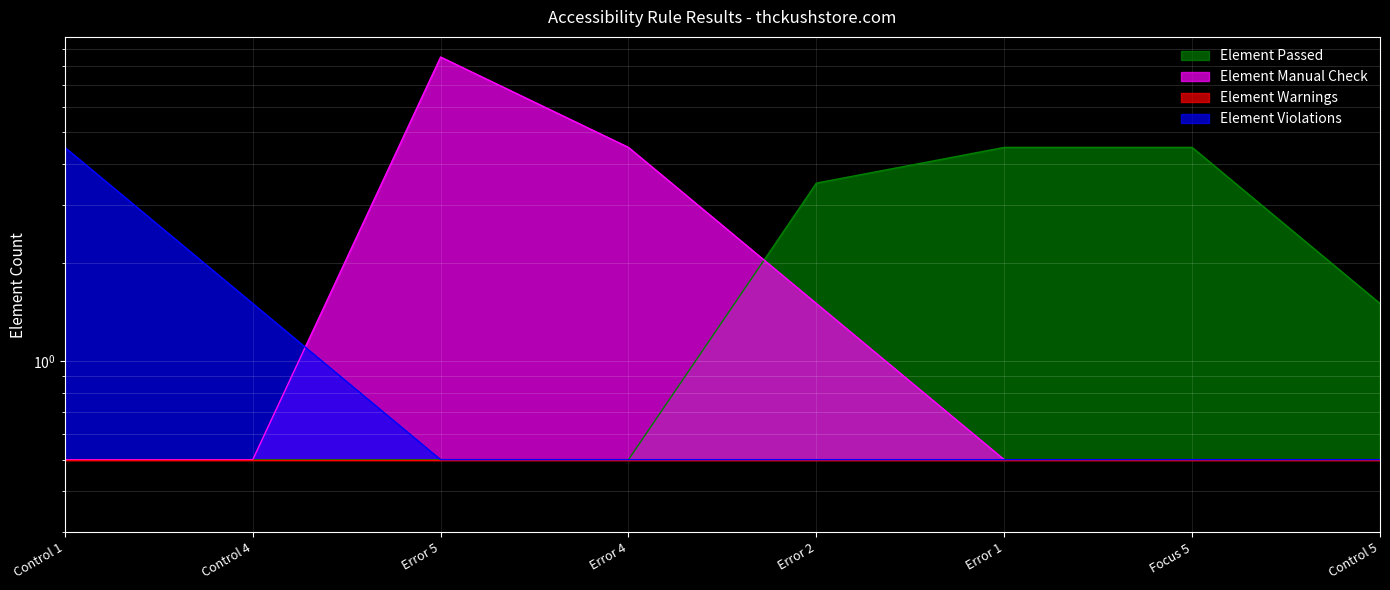

Between Control 1 and Error 1, which series saw the biggest shift?

Element Passed